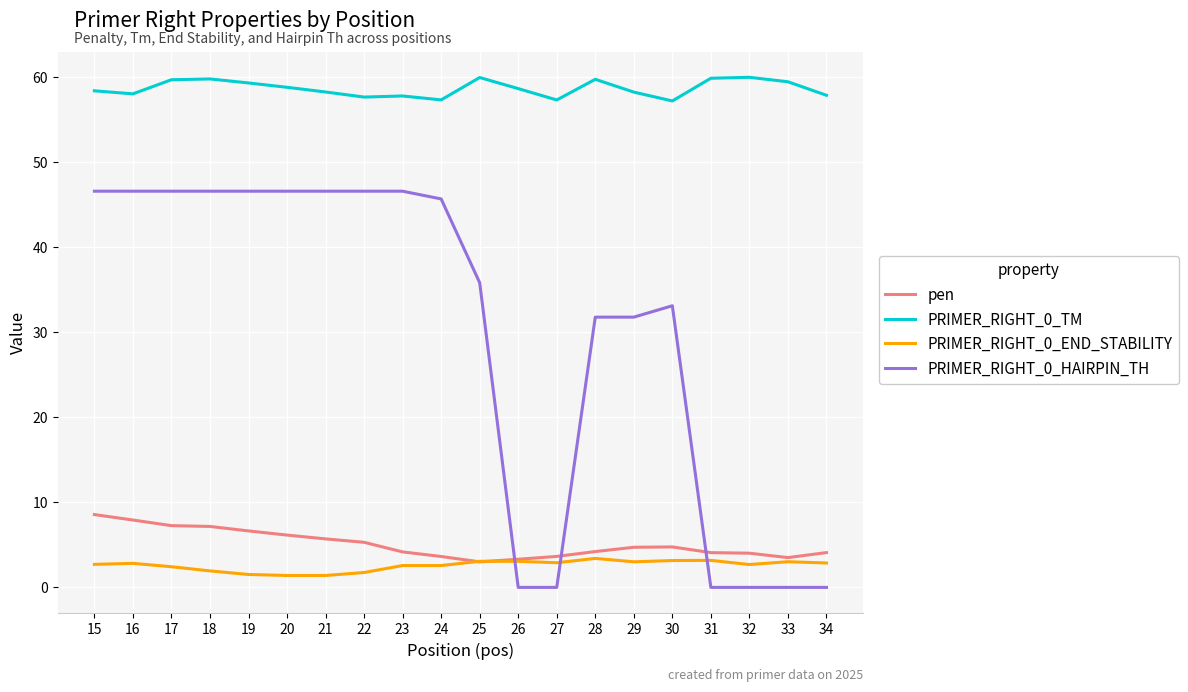

Is it true that PRIMER_RIGHT_0_TM equals 12.8 at 32?

False